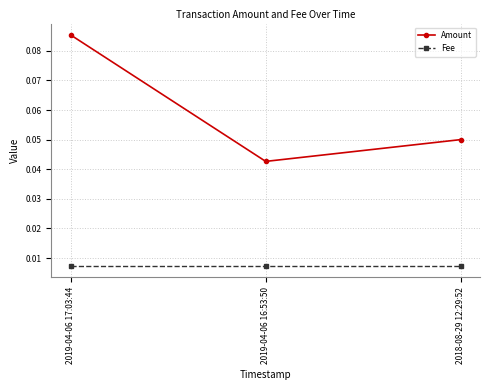

Does the chart display data point markers on the line(s)?

Yes